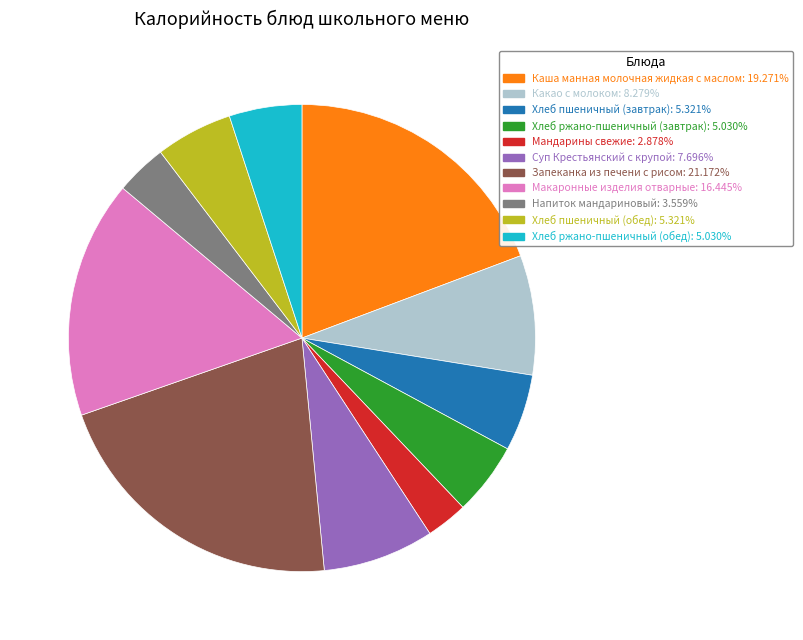

What is the largest slice in the pie chart?

Запеканка из печени с рисом